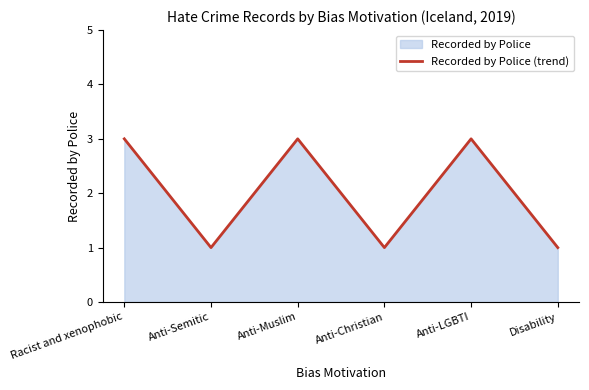

True or false: the data has more than 0 interior local peaks.

True